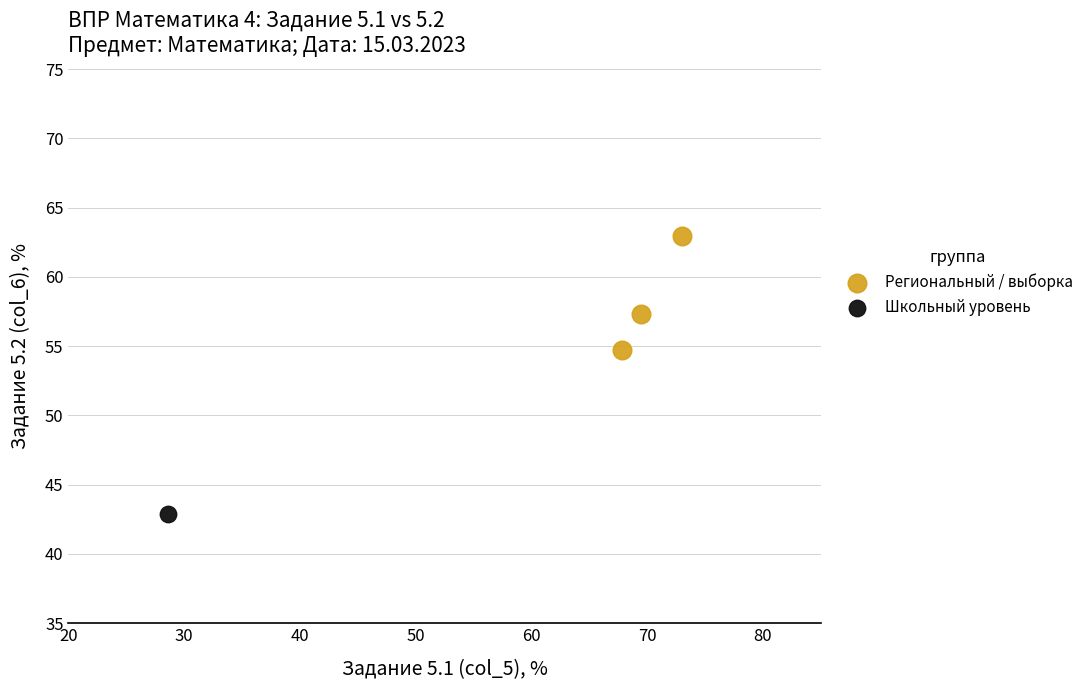

What are all the series names shown in the legend?

Региональный / выборка, Школьный уровень